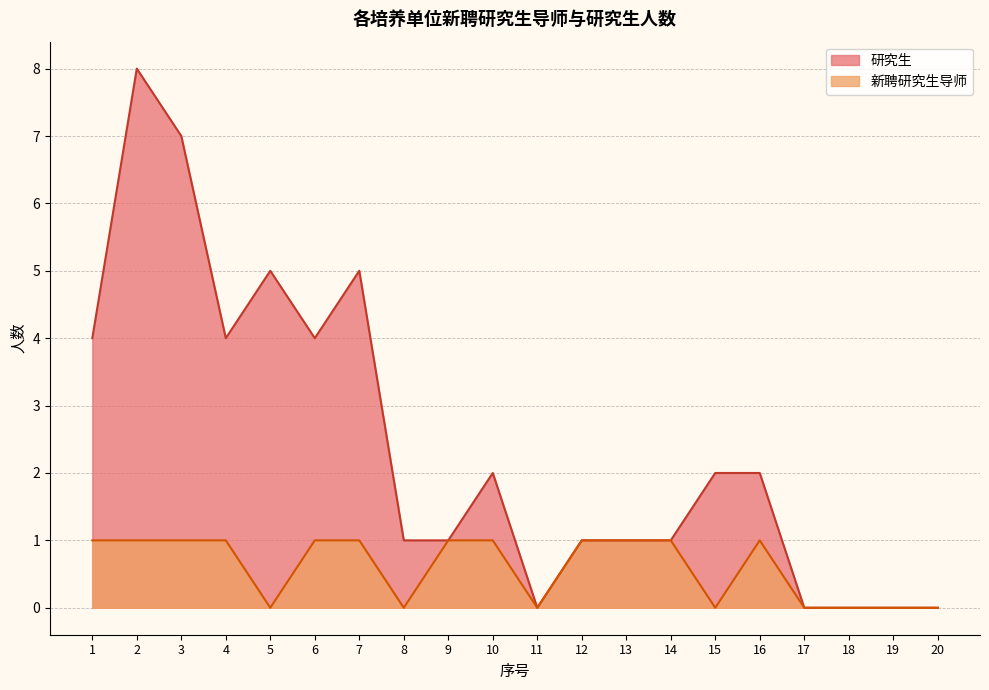

True or false: 新聘研究生导师 and 研究生 cross at least once.

False